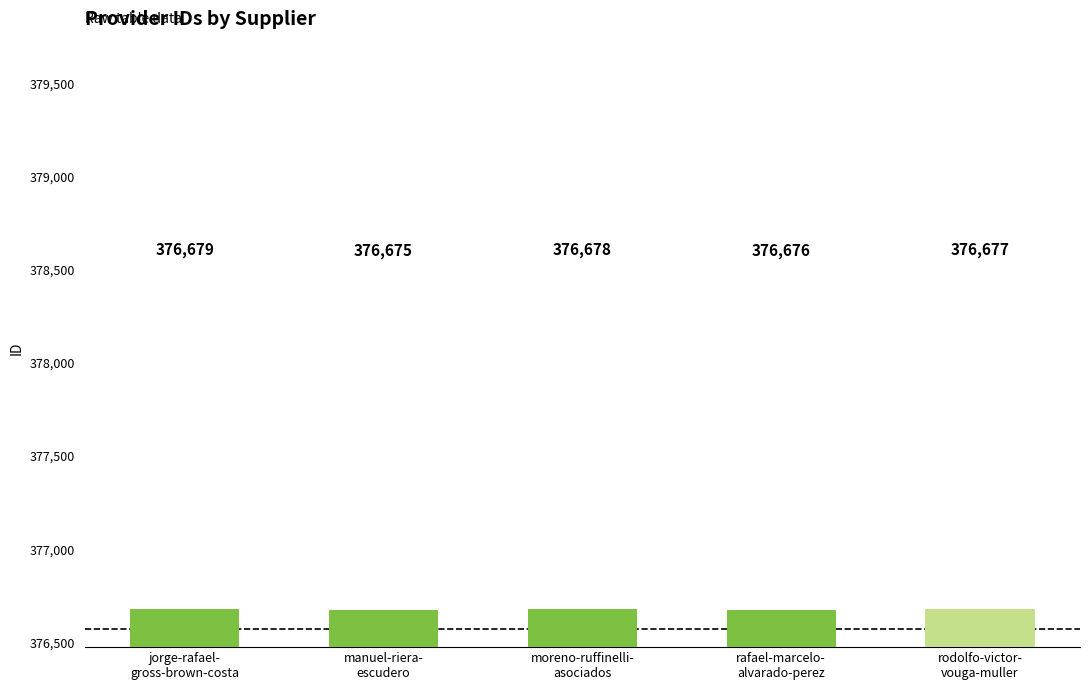

List the labels in order of value, smallest first.

manuel-riera-
escudero, rafael-marcelo-
alvarado-perez, rodolfo-victor-
vouga-muller, moreno-ruffinelli-
asociados, jorge-rafael-
gross-brown-costa